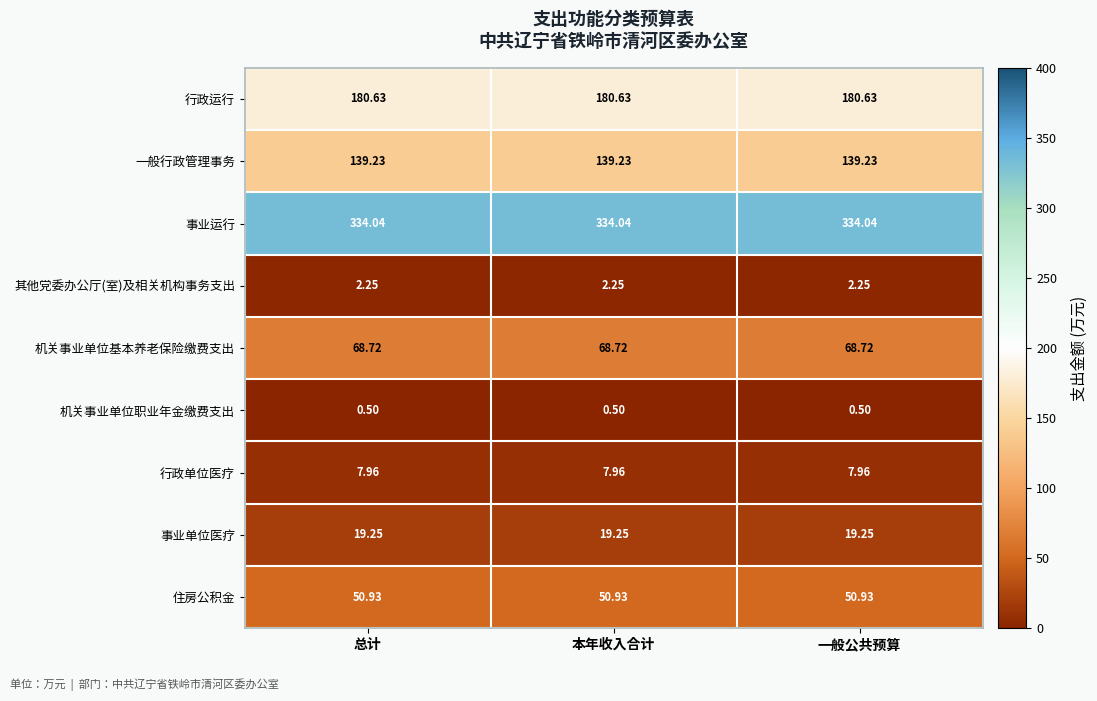

List the series in order of their peak value, lowest first.

机关事业单位职业年金缴费支出, 其他党委办公厅(室)及相关机构事务支出, 行政单位医疗, 事业单位医疗, 住房公积金, 机关事业单位基本养老保险缴费支出, 一般行政管理事务, 行政运行, 事业运行